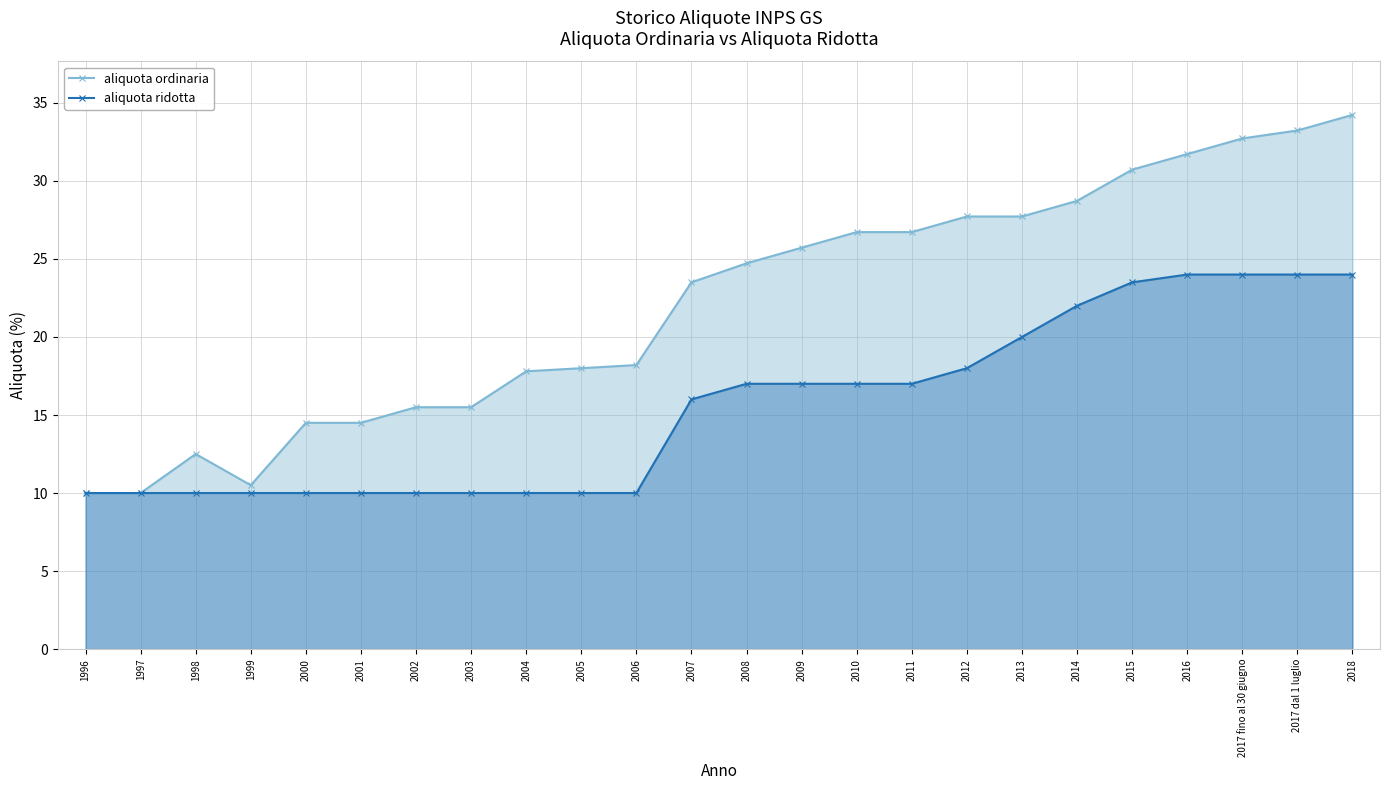

True or false: aliquota ordinaria and aliquota ridotta cross at least once.

False